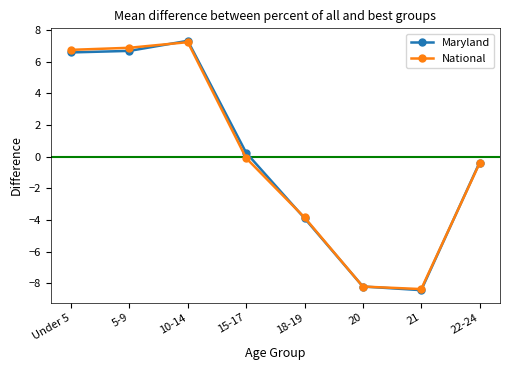

Where does the National series first go above 0?

Under 5